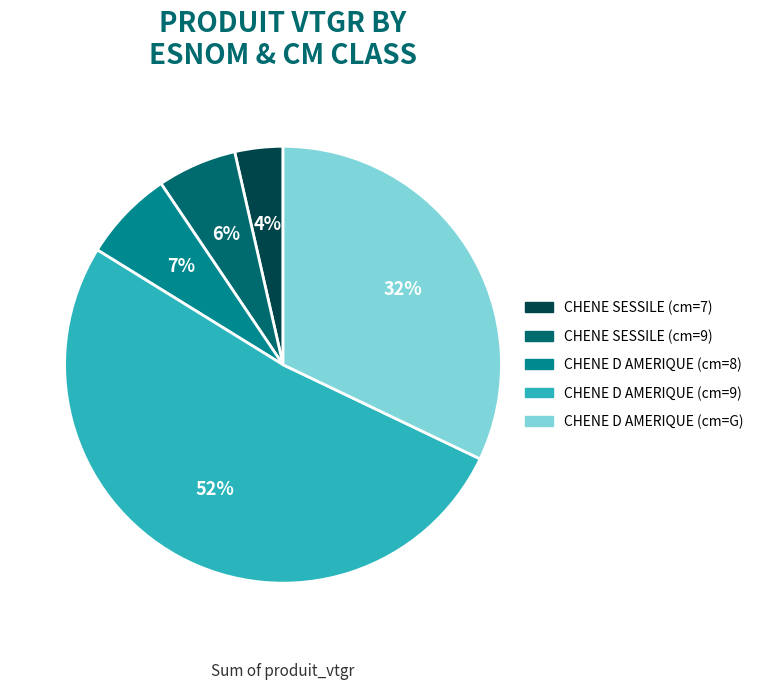

Which slice is the largest?

CHENE D AMERIQUE (cm=9)